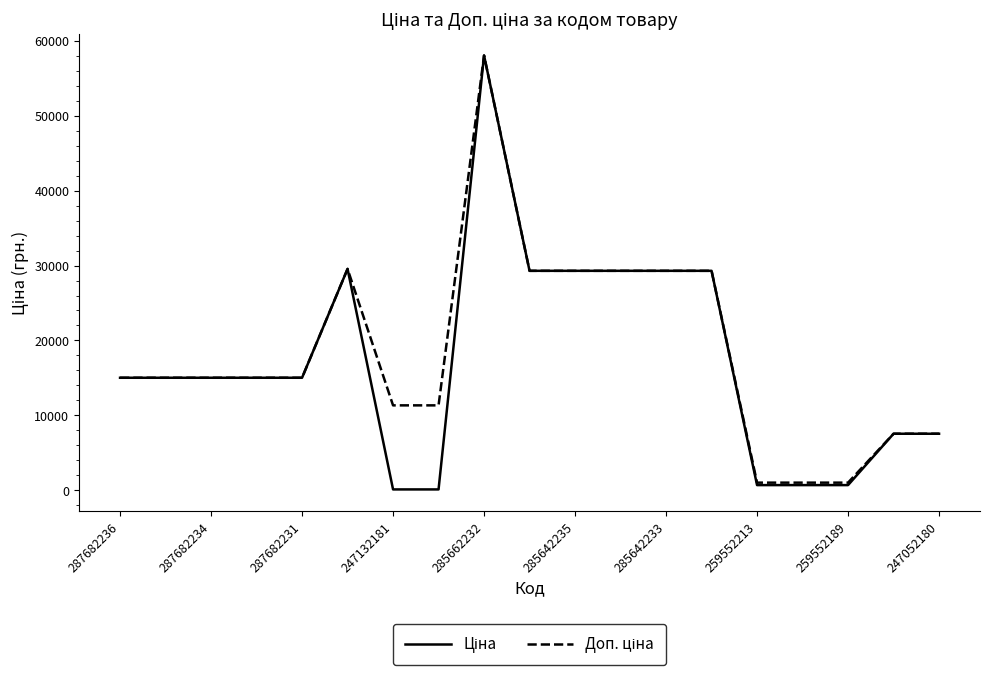

What is the maximum value shown in the chart?

58037.0